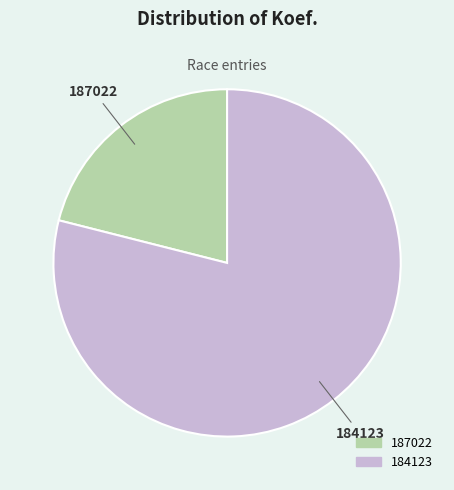

What is the ratio of the value at 187022 to the value at 184123?

0.3